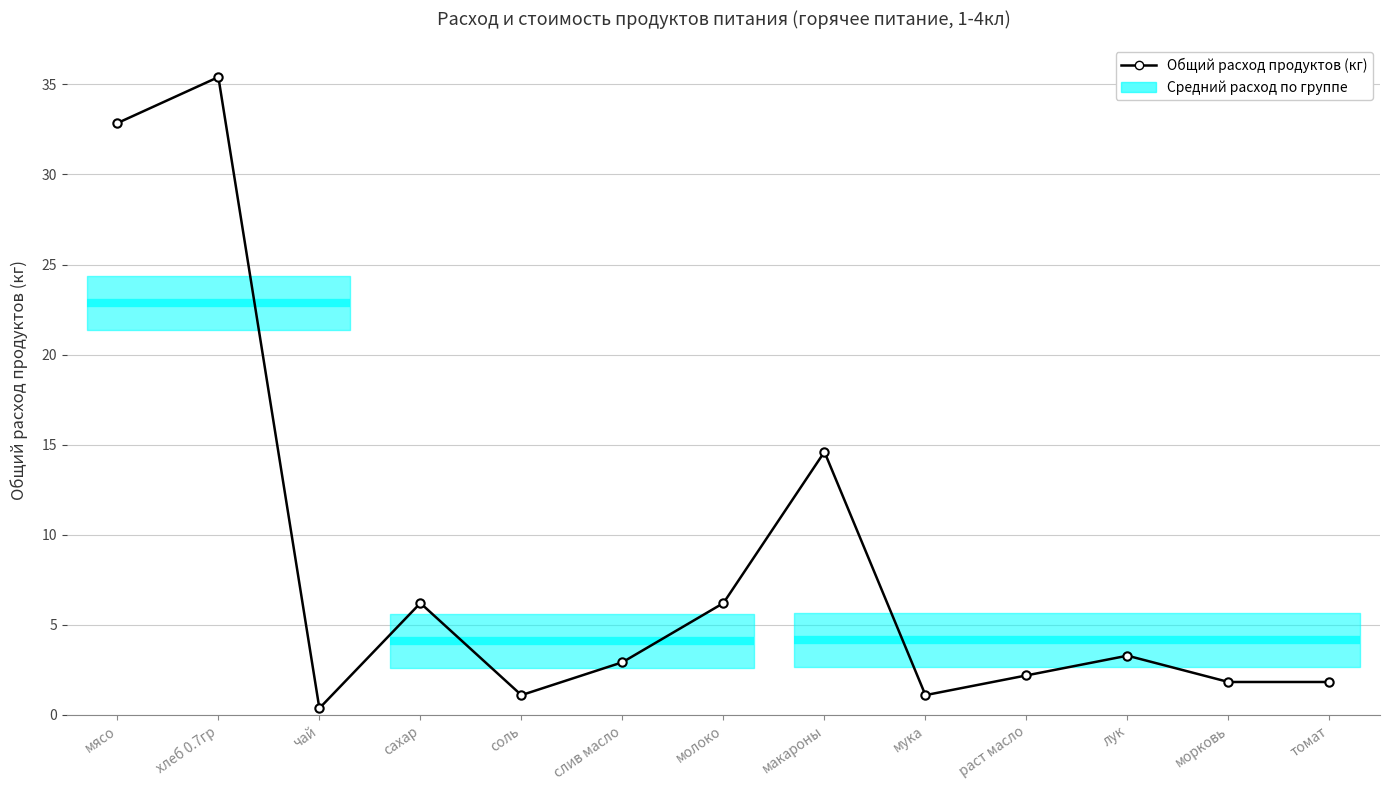

At which category does the chart reach its peak across all series?

хлеб 0.7гр